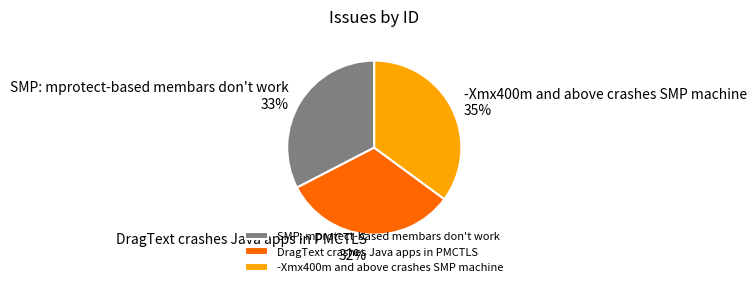

To the nearest percent, what is the difference between the largest and smallest slice percentages?

3%